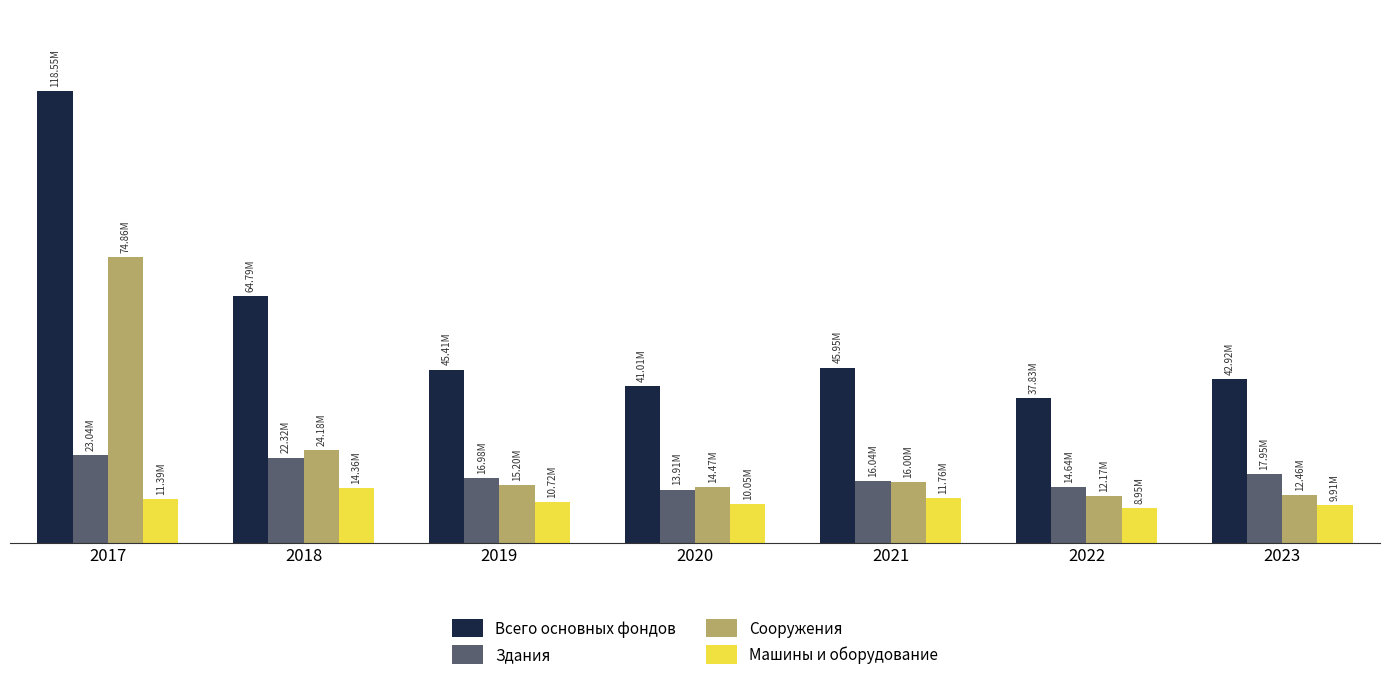

At which category is the sum across all series the highest?

2017